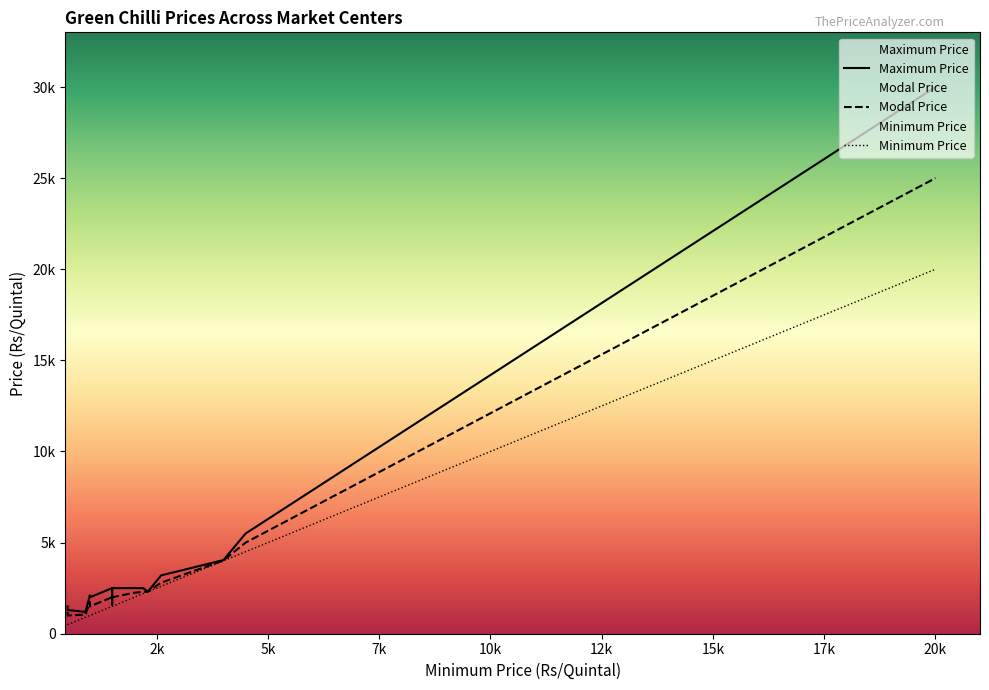

What are all the series names shown in the legend?

Maximum Price, Modal Price, Minimum Price